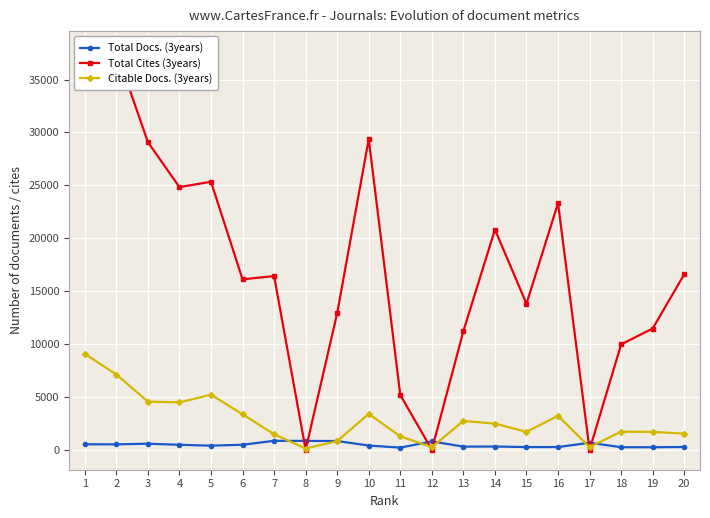

What are all the series names shown in the legend?

Total Docs. (3years), Total Cites (3years), Citable Docs. (3years)